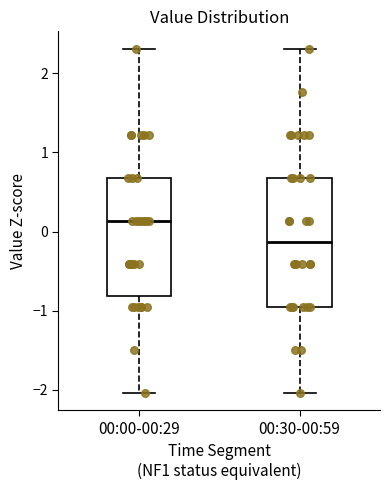

Where does the median line of the box for 00:30-00:59 sit on the y-axis? The values are not printed on the chart, so give them approximately, as read against the axis.

-0.1